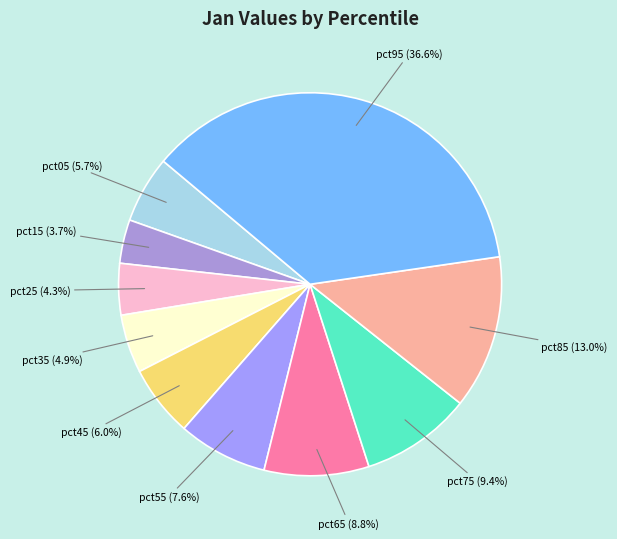

Which slice is the largest?

pct95